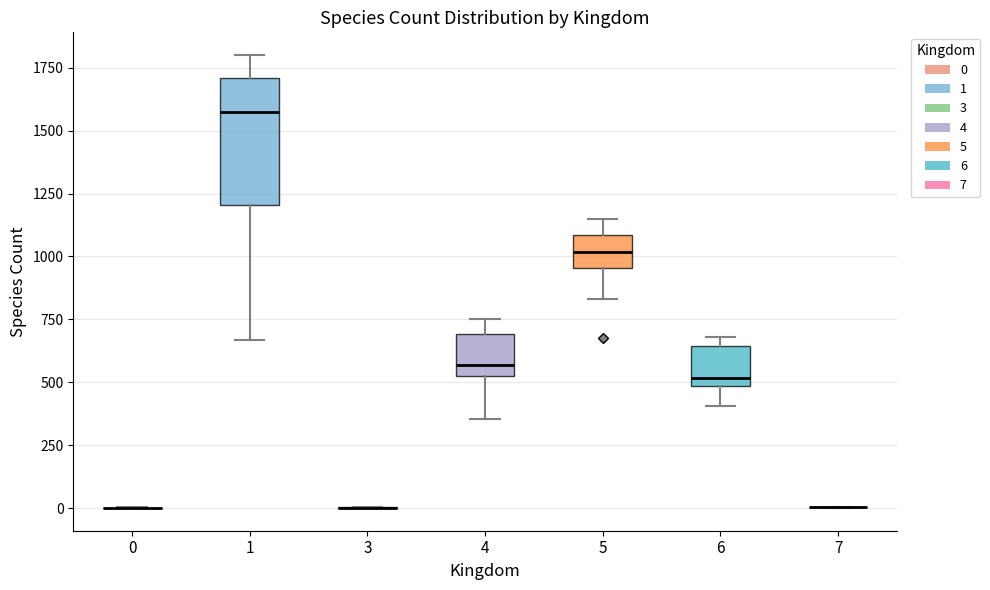

Reading left to right, read every box against the y-axis: the position of its median line, the range the box covers, and the ends of its whiskers. The values are not printed on the chart, so give them approximately, as read against the axis.

0: box collapsed to a line at 0, whiskers 0 to 0
1: median 1600, box 1200 to 1700, whiskers 650 to 1800
3: box collapsed to a line at 0, whiskers 0 to 0
4: median 550, box 500 to 700, whiskers 350 to 750
5: median 1000, box 950 to 1100, whiskers 850 to 1150
6: median 500 (just above the box's lower edge), box 500 to 650, whiskers 400 to 700
7: box collapsed to a line at 0, whiskers 0 to 0